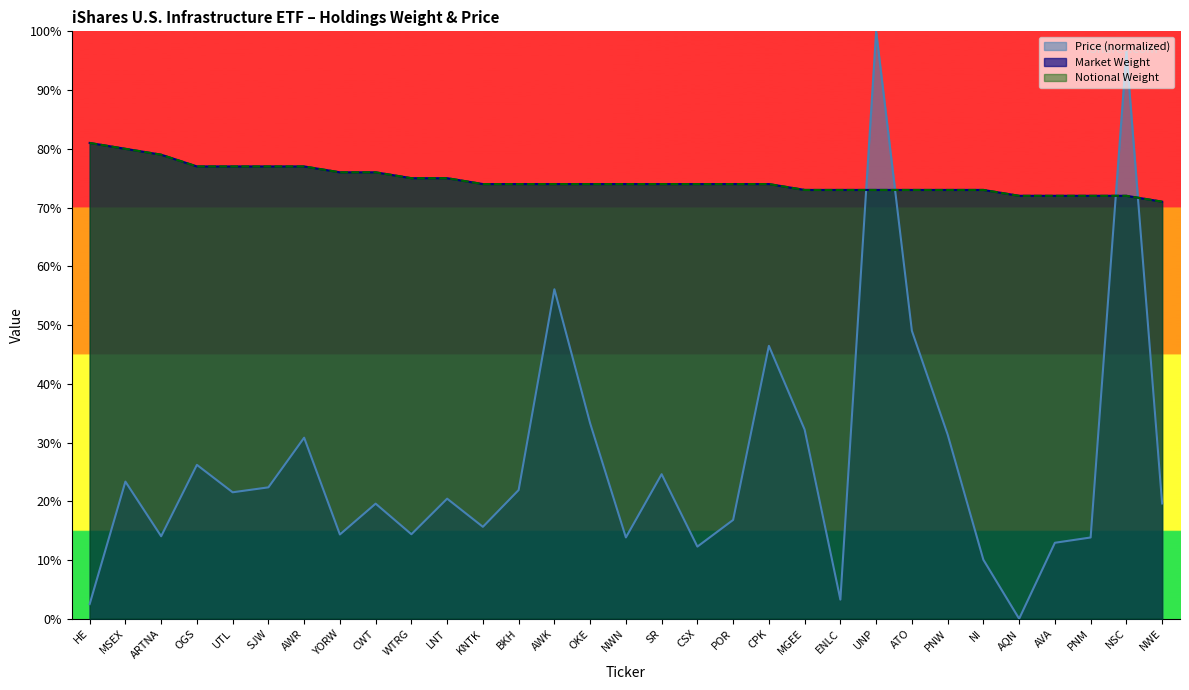

What are all the series names shown in the legend?

Market Weight, Notional Weight, Price